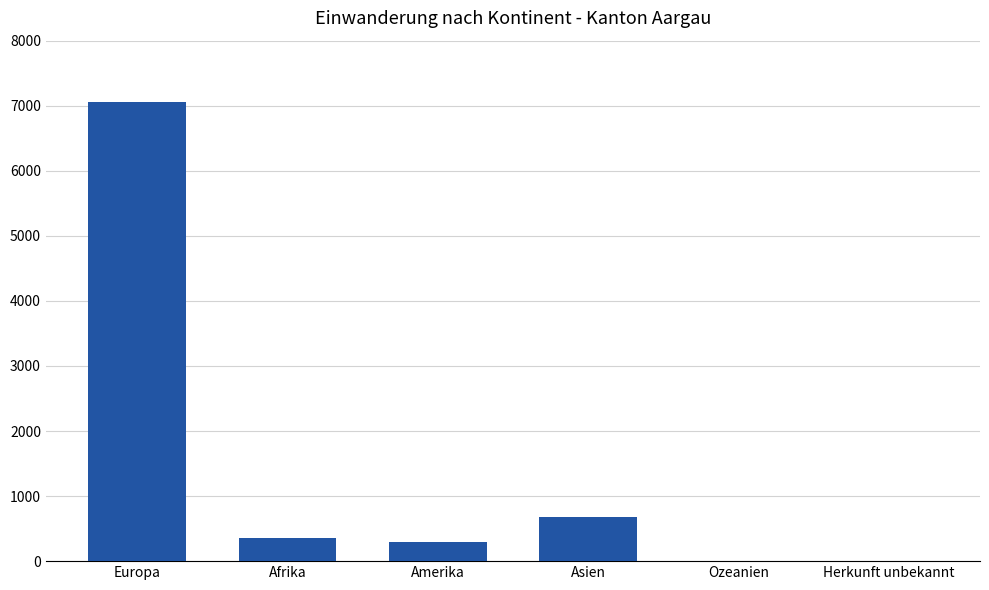

The chart shows a value of 7064 at Europa. True or false?

True